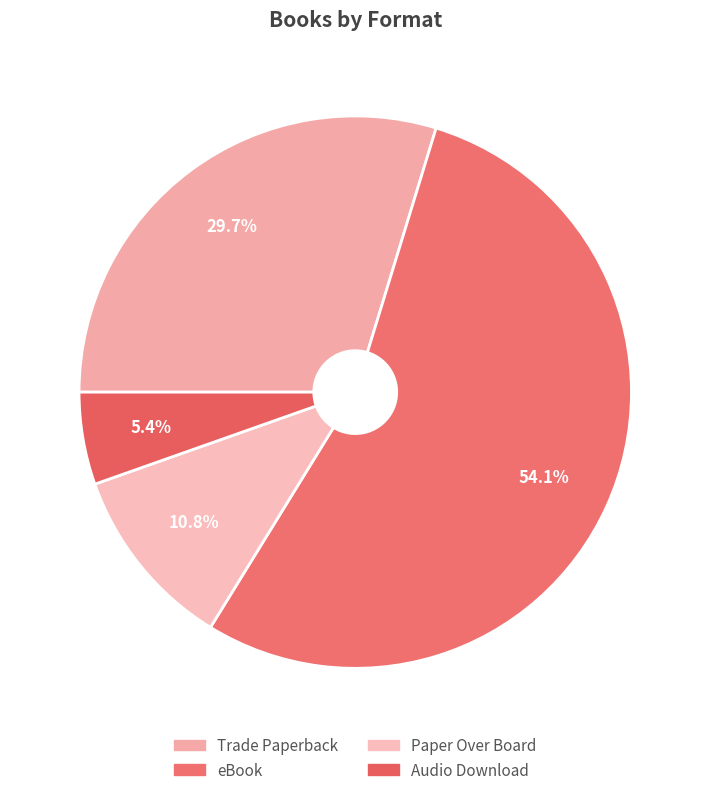

Between Trade Paperback and eBook, which is larger?

eBook